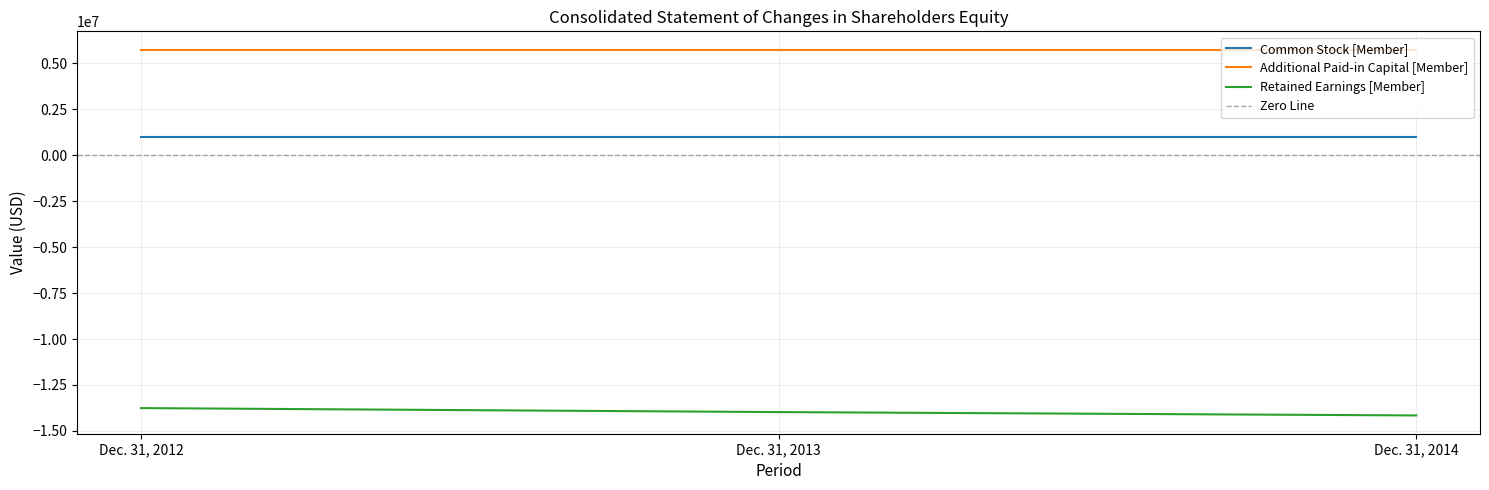

True or false: Retained Earnings [Member] has a value of -21160038 at Dec. 31, 2014.

False